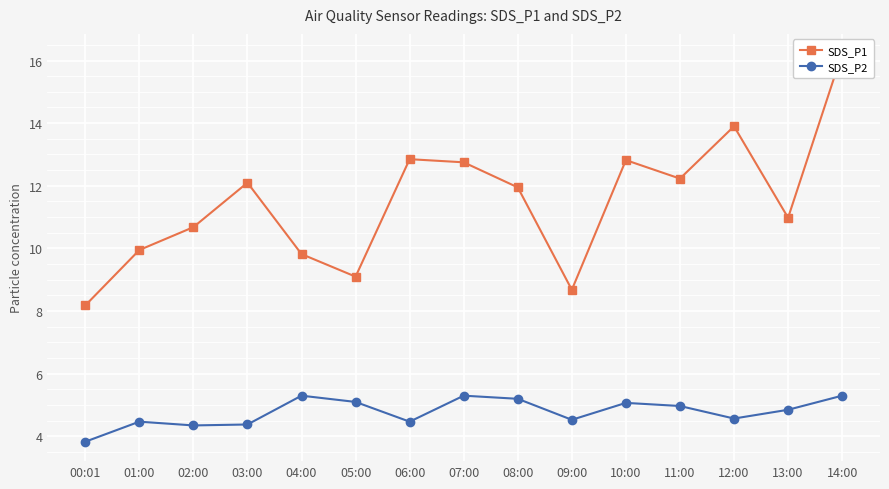

At which category does SDS_P2 reach its first local peak?

01:00